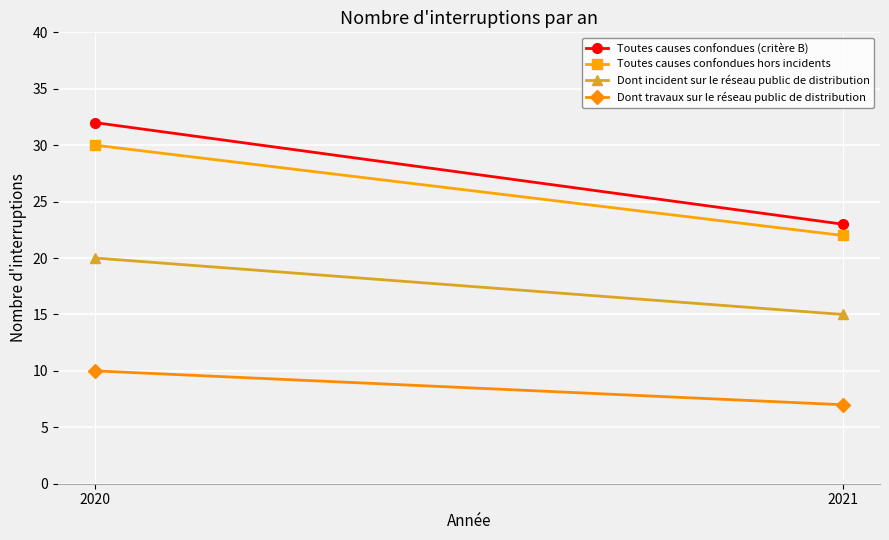

What is the value of the Dont travaux sur le réseau public de distribution point at the 1st from the left?

10